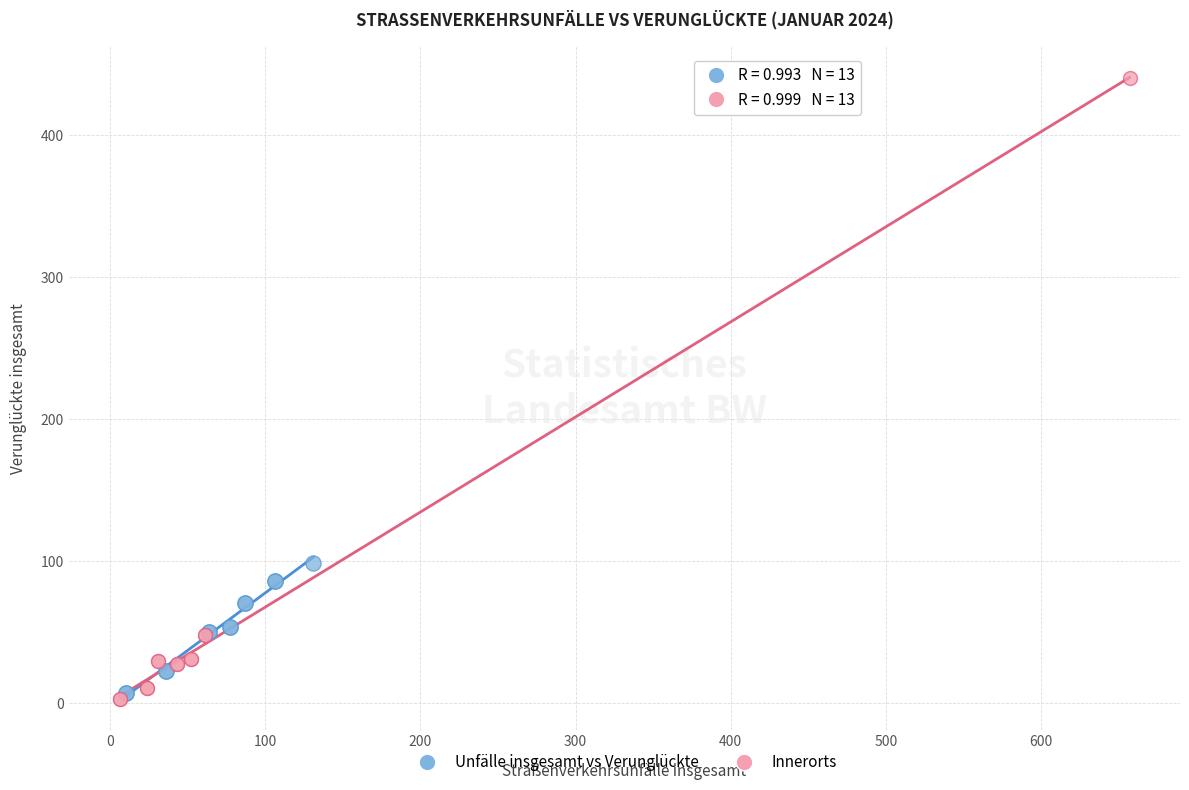

Which series reaches the maximum Y coordinate?

Innerorts